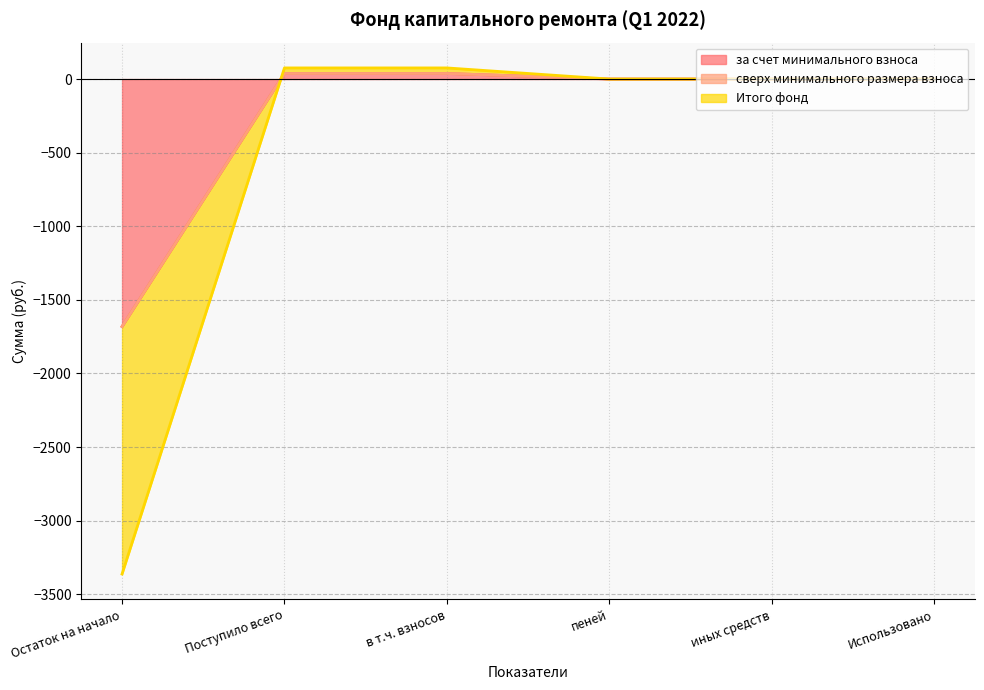

What is the total value across all series at Поступило всего?

75.5